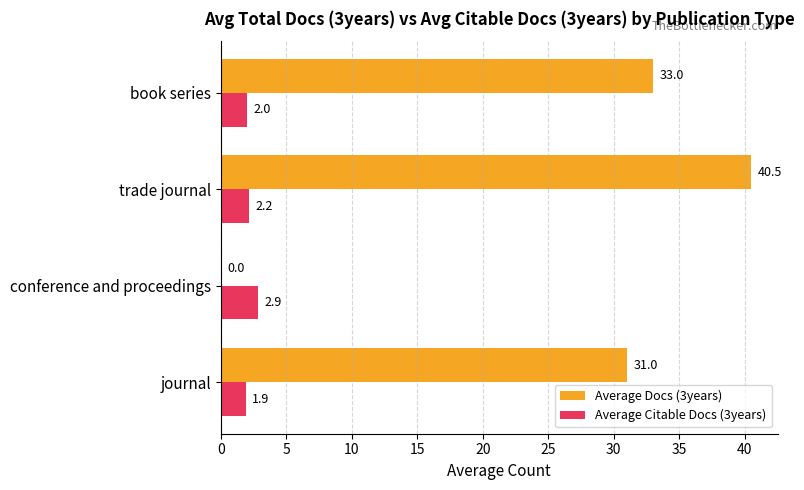

Which series changed the most between trade journal and book series?

Average Docs (3years)